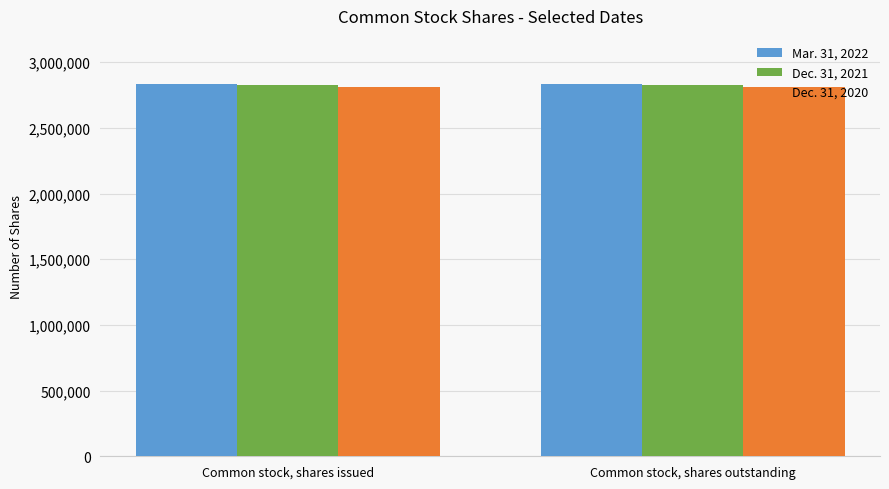

What is the spread (max minus min) of values at Common stock, shares issued?

20304